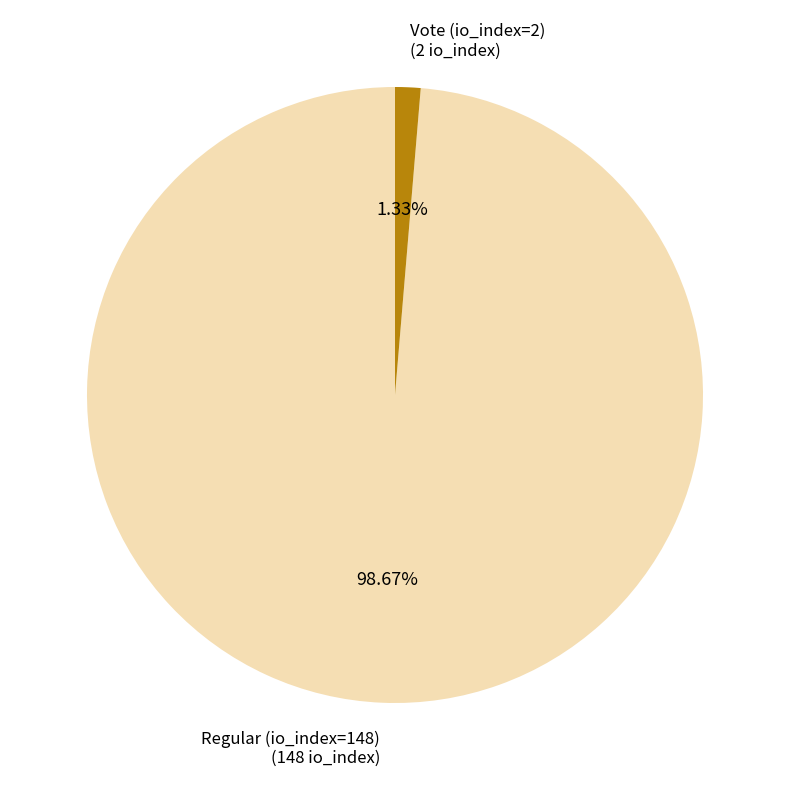

Rank the categories by value from highest to lowest.

Regular (io_index=148), Vote (io_index=2)